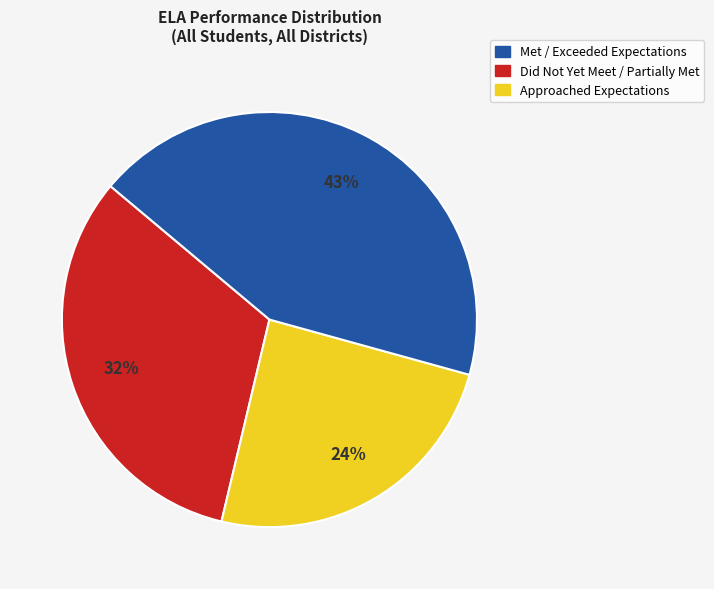

To the nearest percent, what is the average slice percentage?

33%